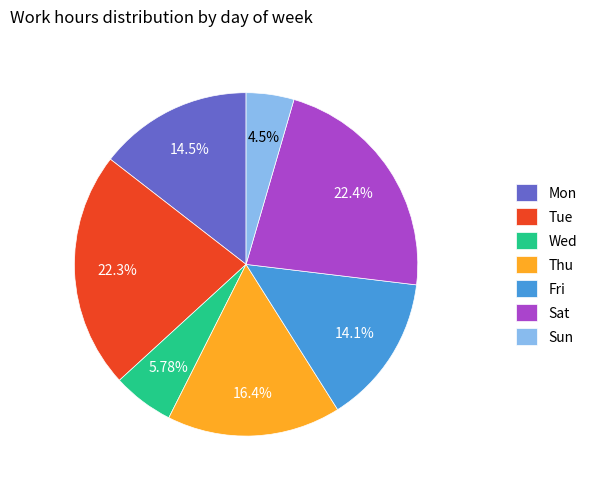

How much of the chart is everything except Wed?

94.2%